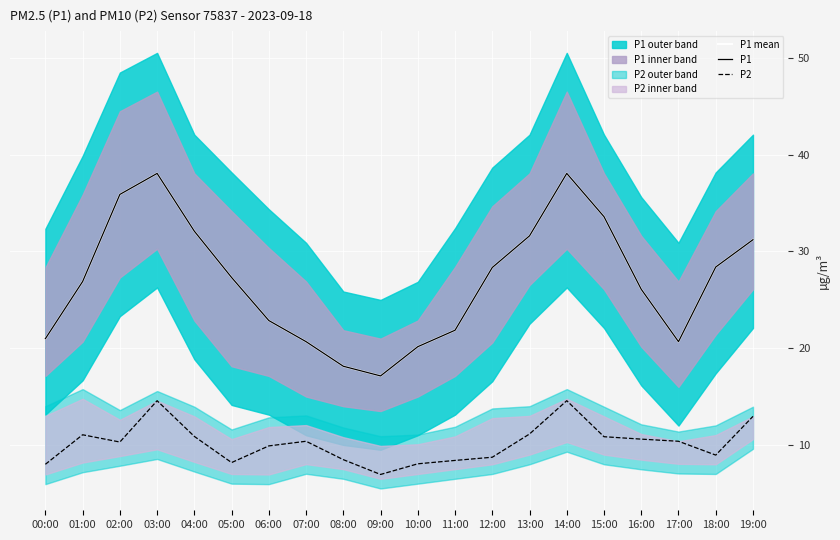

What is the average value of the P2 series?

10.2